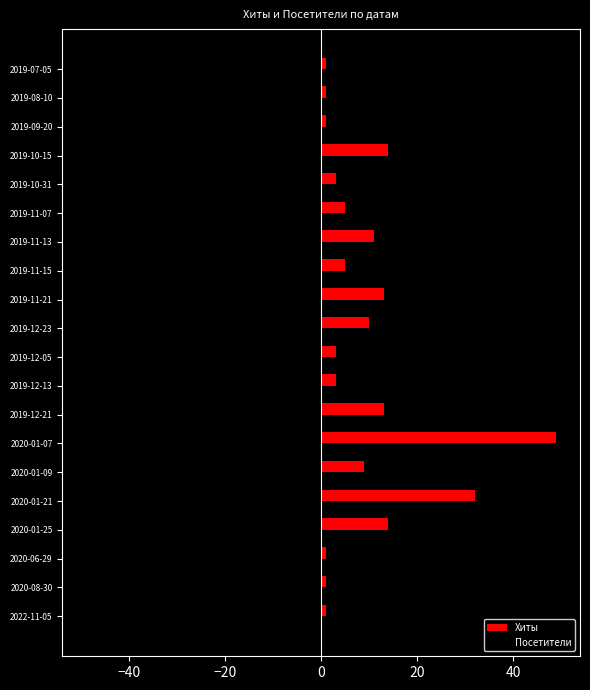

What are all the series names shown in the legend?

Хиты, Посетители